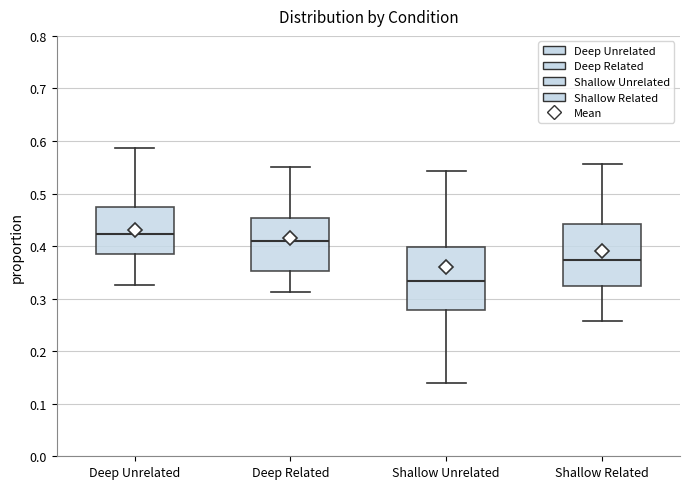

Reading left to right, transcribe this box plot: for each box, give where its median line is, the range the box spans, and where its two whiskers end, as read against the y-axis. The values are not printed on the chart, so give them approximately, as read against the axis.

Deep Unrelated: median 0.42, box 0.39 to 0.47, whiskers 0.33 to 0.59
Deep Related: median 0.41, box 0.35 to 0.45, whiskers 0.31 to 0.55
Shallow Unrelated: median 0.33, box 0.28 to 0.40, whiskers 0.14 to 0.54
Shallow Related: median 0.37, box 0.32 to 0.44, whiskers 0.26 to 0.56